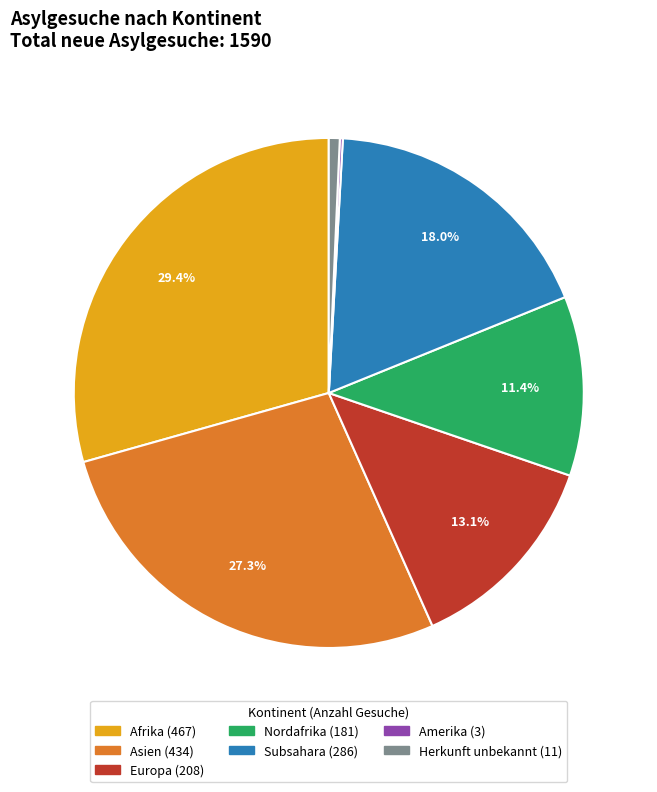

Is there any slice that represents more than half of the pie?

No